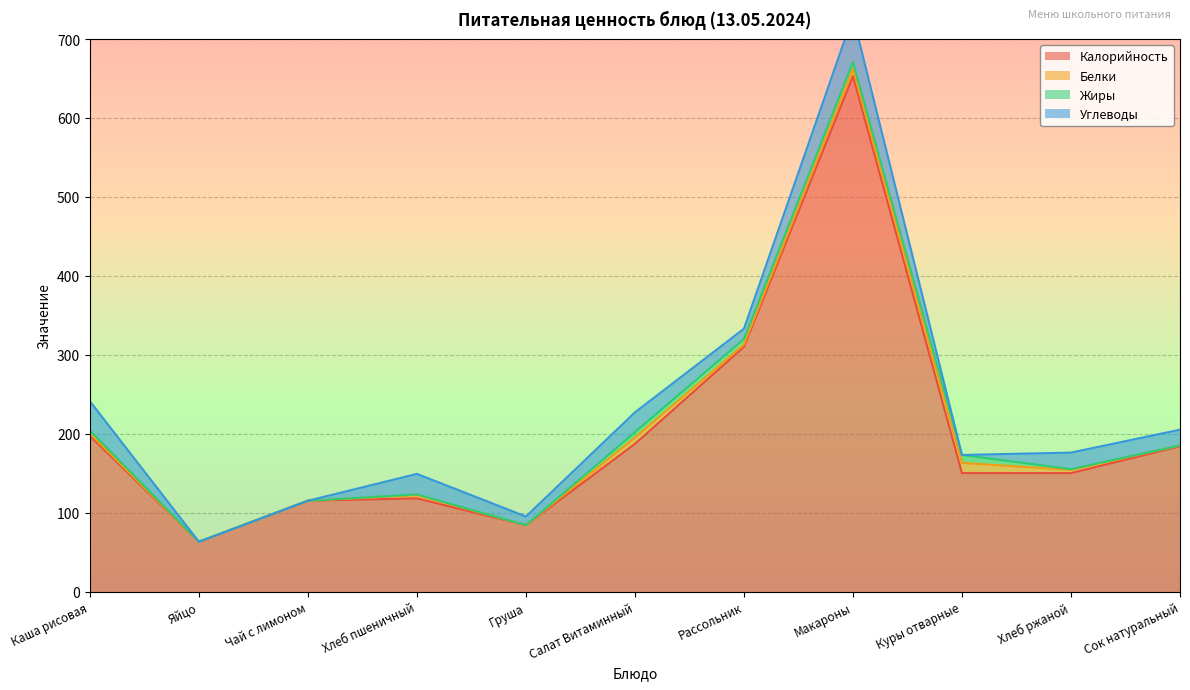

What is the difference between the maximum and minimum values in the Жиры series?

10